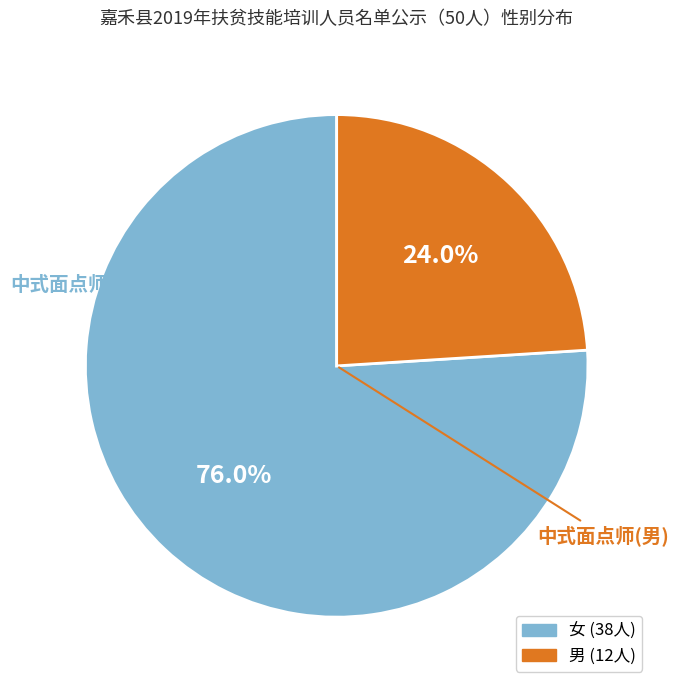

Is there any slice that represents more than half of the pie?

Yes